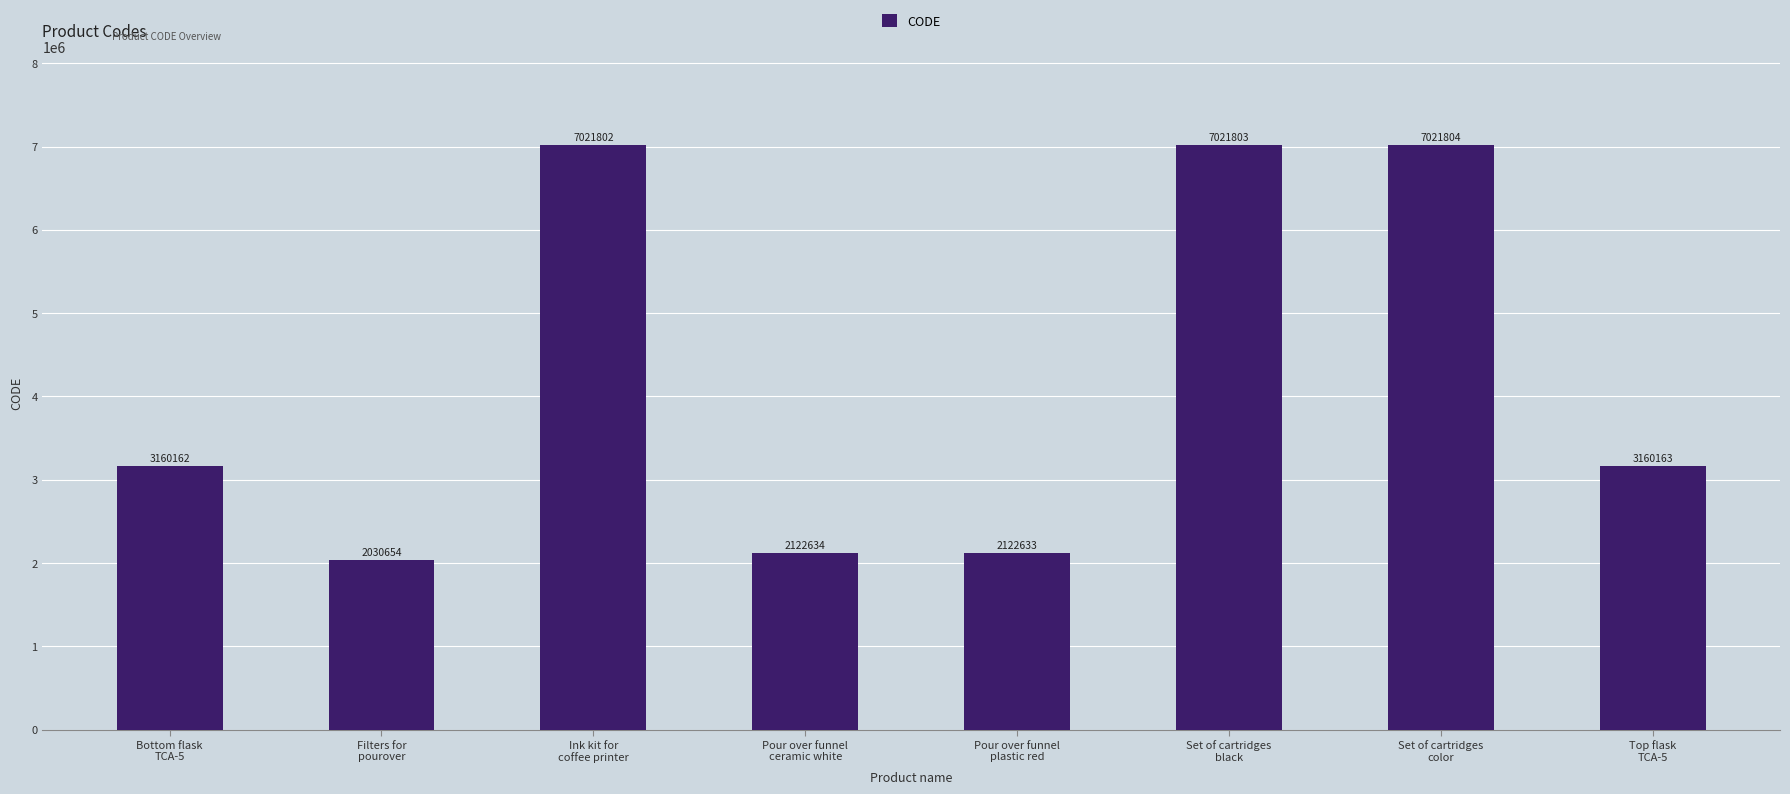

Is it true that the value at Filters for
pourover is 2860955?

False